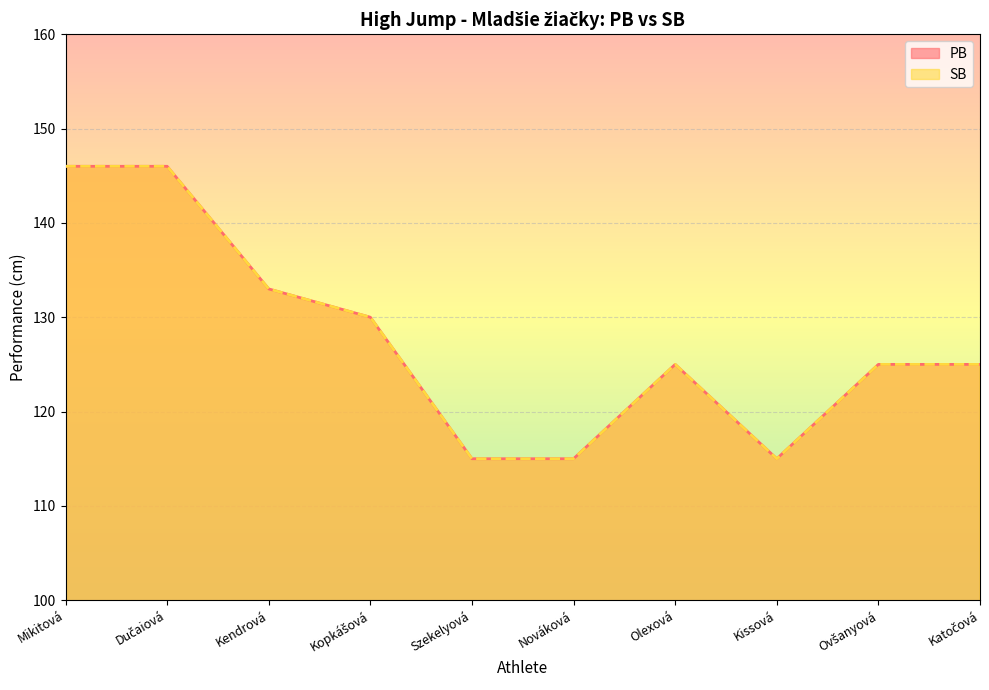

True or false: PB and SB cross at least once.

False